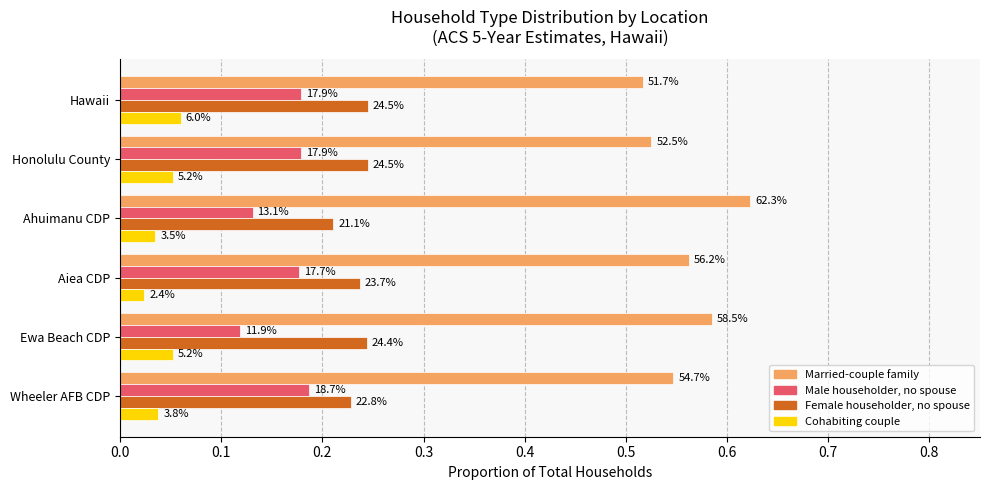

What are all the series names shown in the legend?

Married-couple family, Male householder, no spouse, Female householder, no spouse, Cohabiting couple